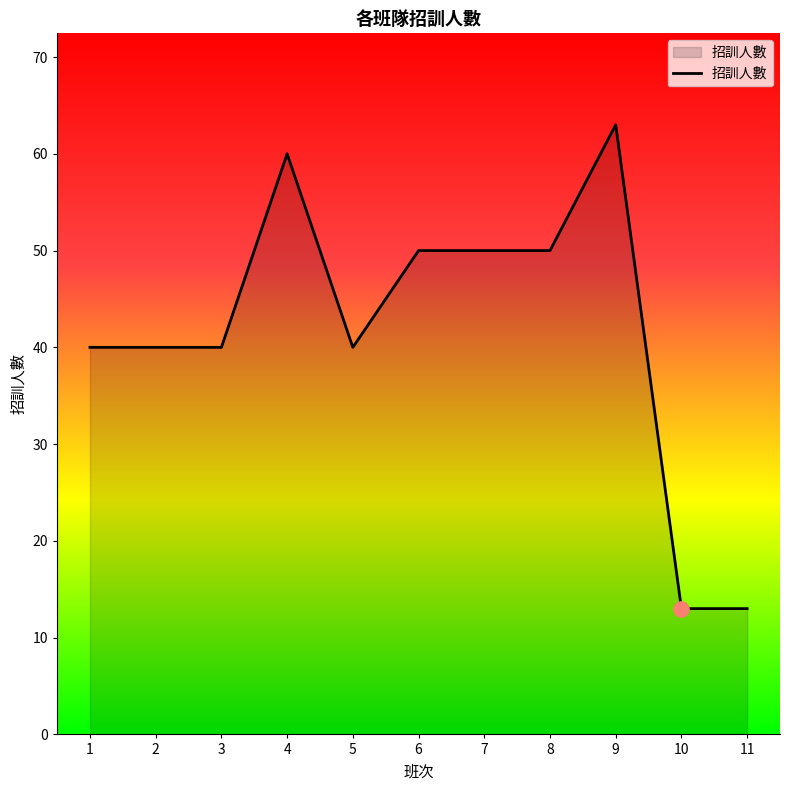

Between 3 and 10, which is larger?

3